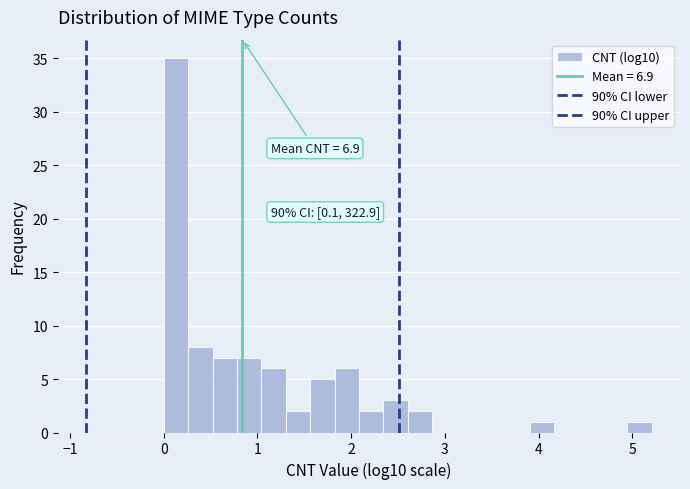

Around what value on the x-axis is the tallest bar? Give the approximate position of its centre, as read against the axis.

0.1